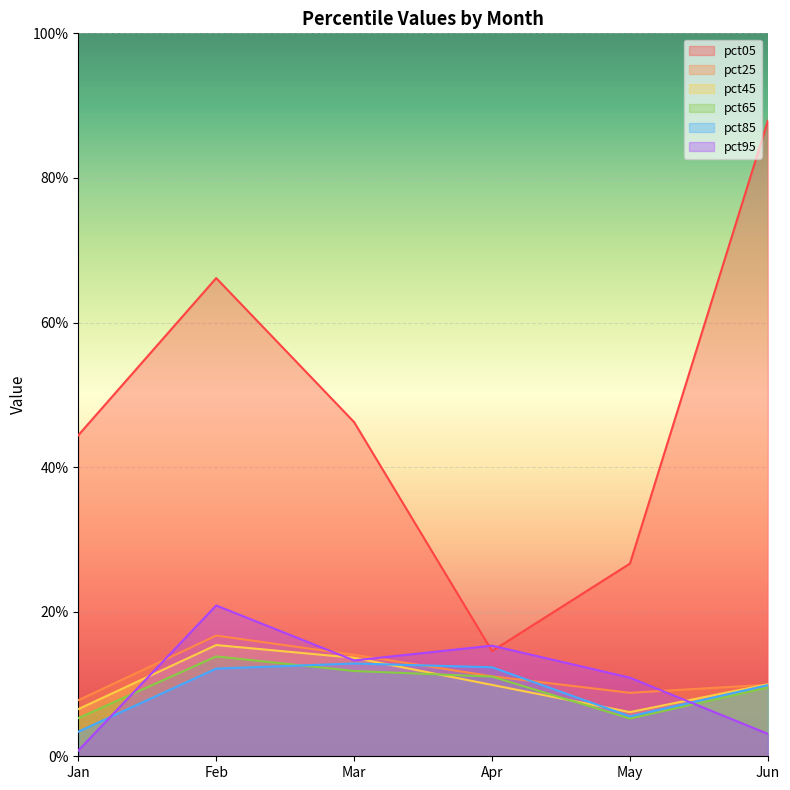

Is the value of pct45 at Jan greater than the value of pct85 at Apr?

No